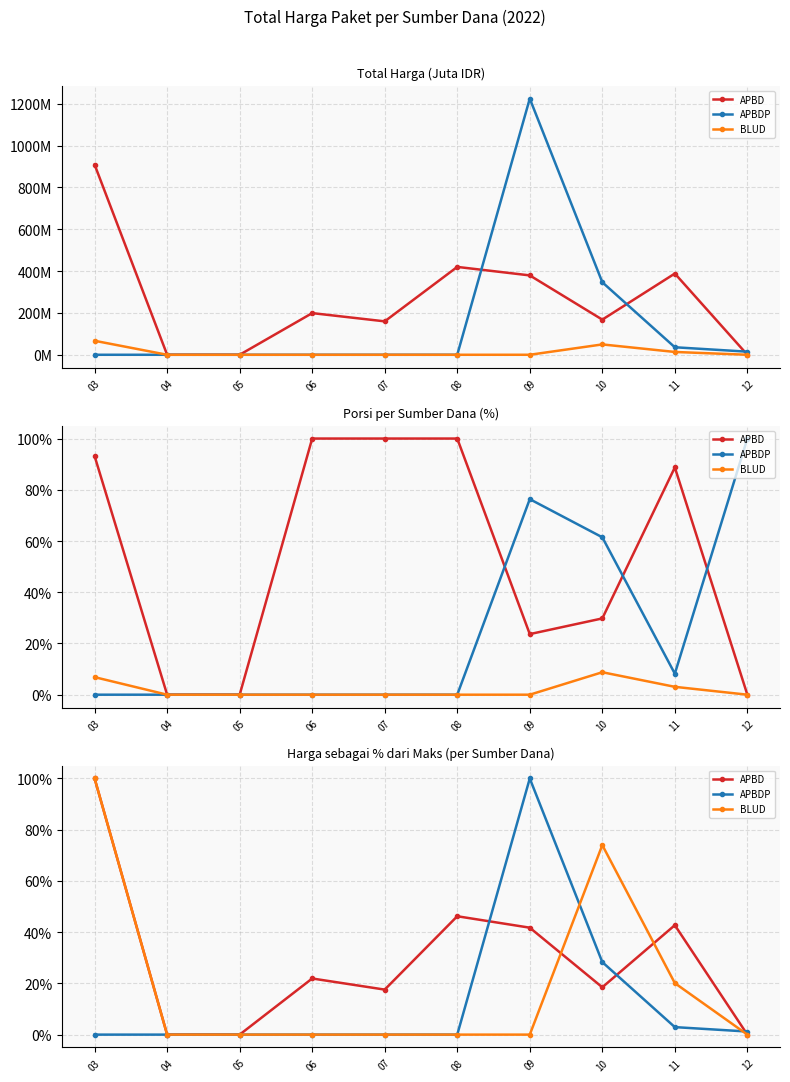

Rank the categories by APBDP value from highest to lowest.

09, 10, 11, 12, 03, 04, 05, 06, 07, 08